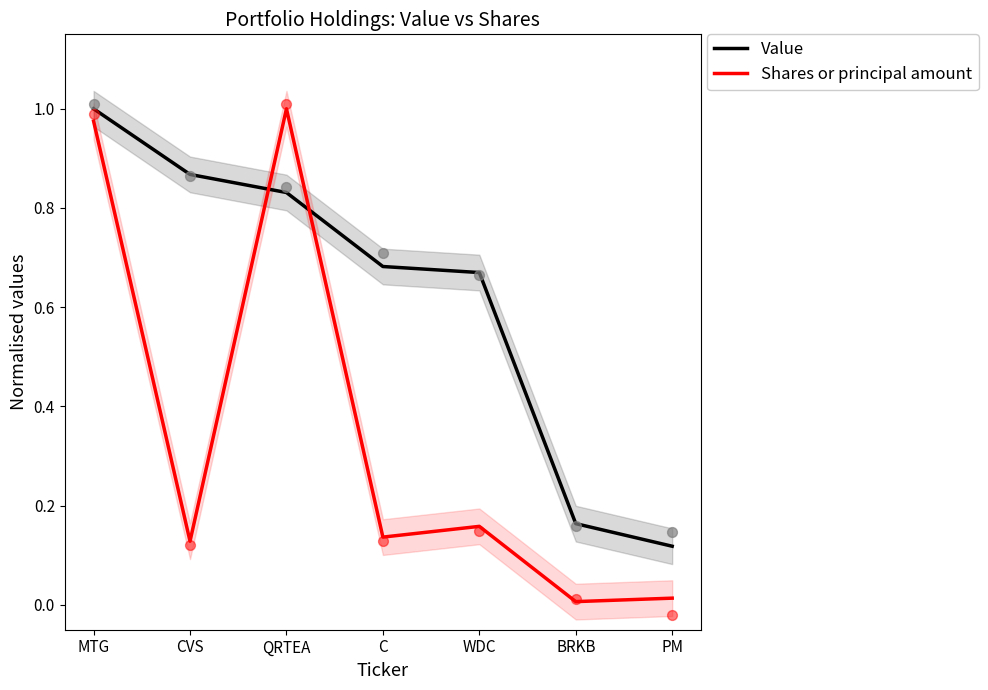

Which series has the largest total across all categories?

Value